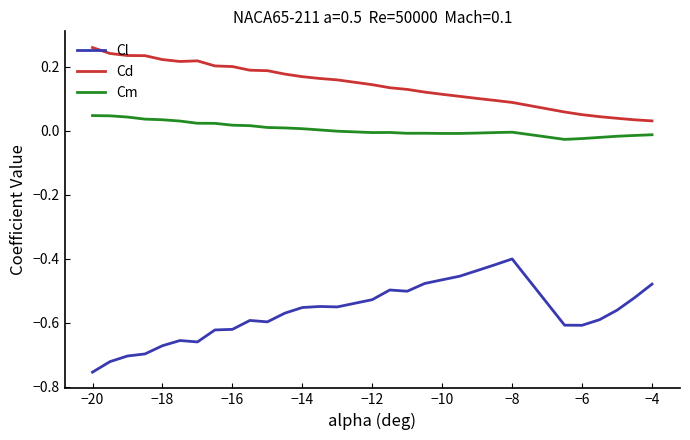

Which series has the widest spread of values?

Cl